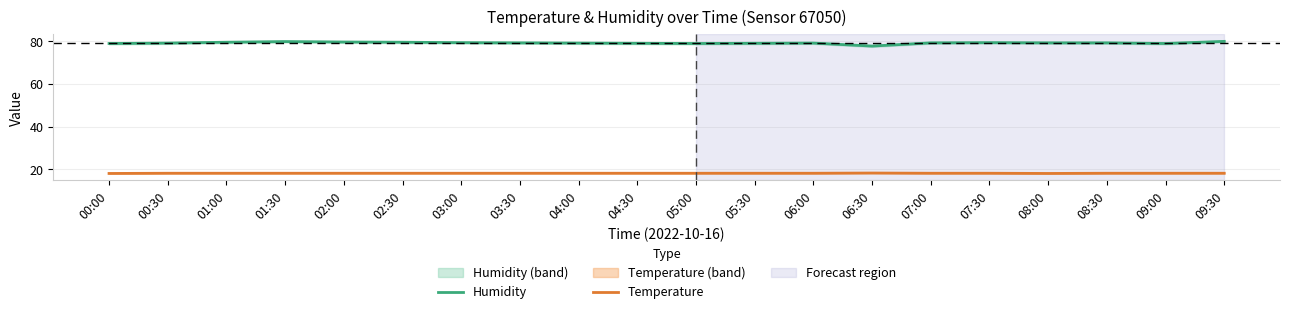

How many Temperature values are between 18 and 19?

20